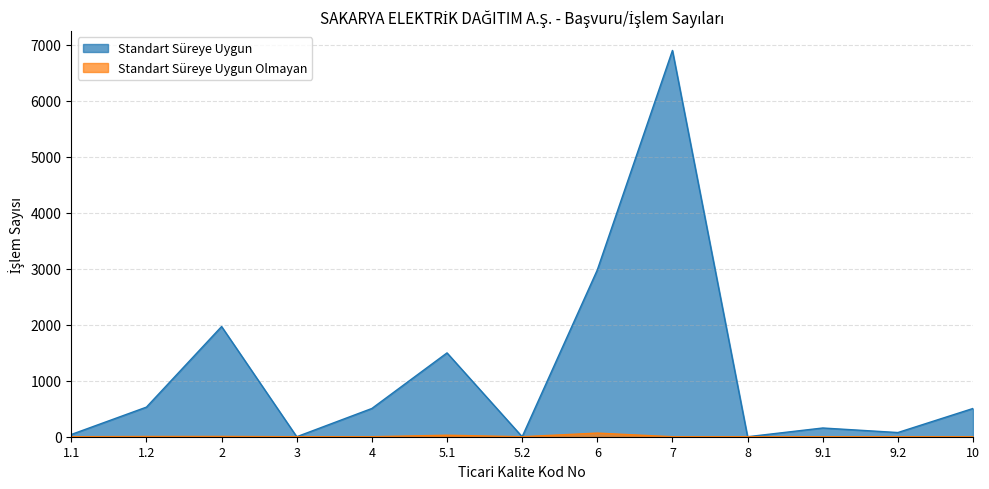

At how many categories does at least one series exceed 1964?

3